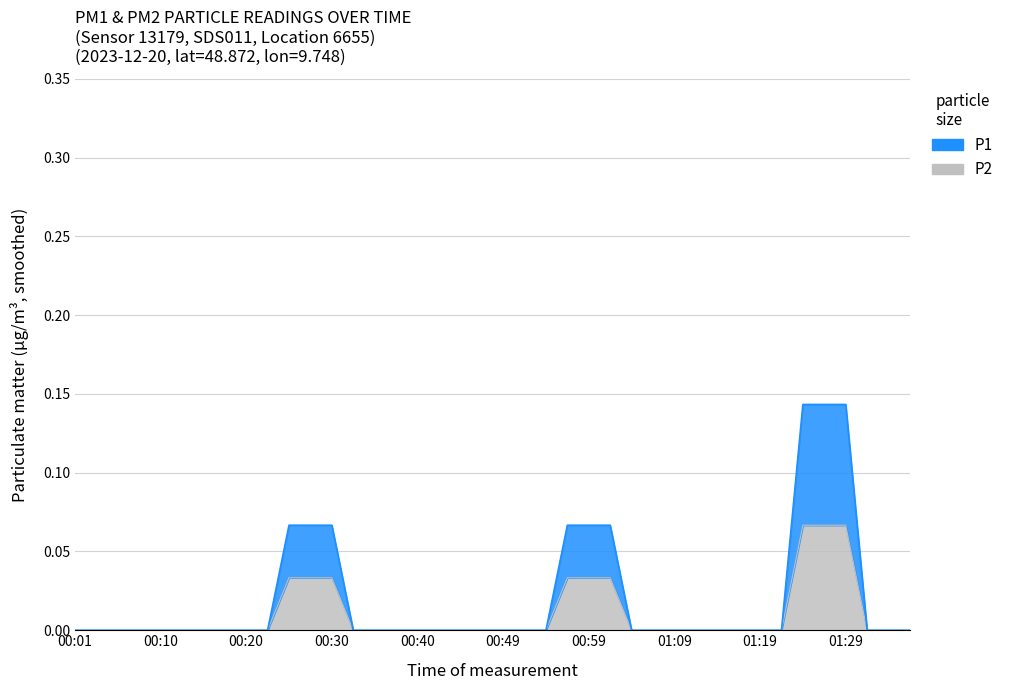

True or false: P1 has a value of -0.1 at 01:11.

False